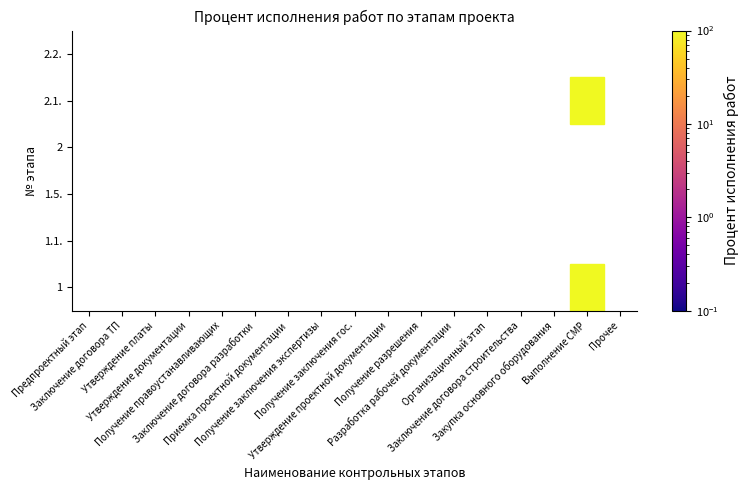

The 1 series shows -47 at 1. True or false?

False